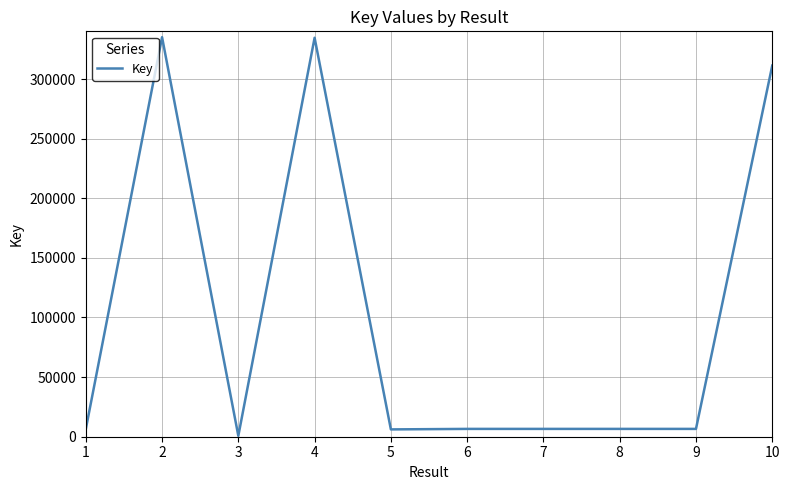

What is the ratio of the value at 4 to the value at 9?

51.0